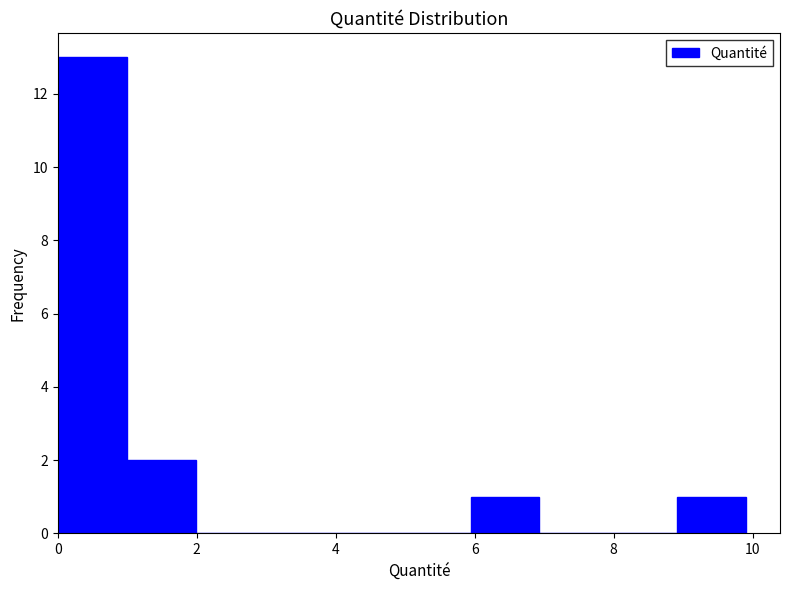

Reading left to right, list every bar in this chart as the range it spans on the x-axis followed by its height. Neither the bar edges nor the heights are printed on the chart, so give them approximately, as read against the axes.

0 to 1: 13
1 to 2: 2
2 to 3: 0
3 to 4: 0
4 to 5: 0
5 to 6: 0
6 to 7: 1
7 to 8: 0
8 to 9: 0
9 to 10: 1